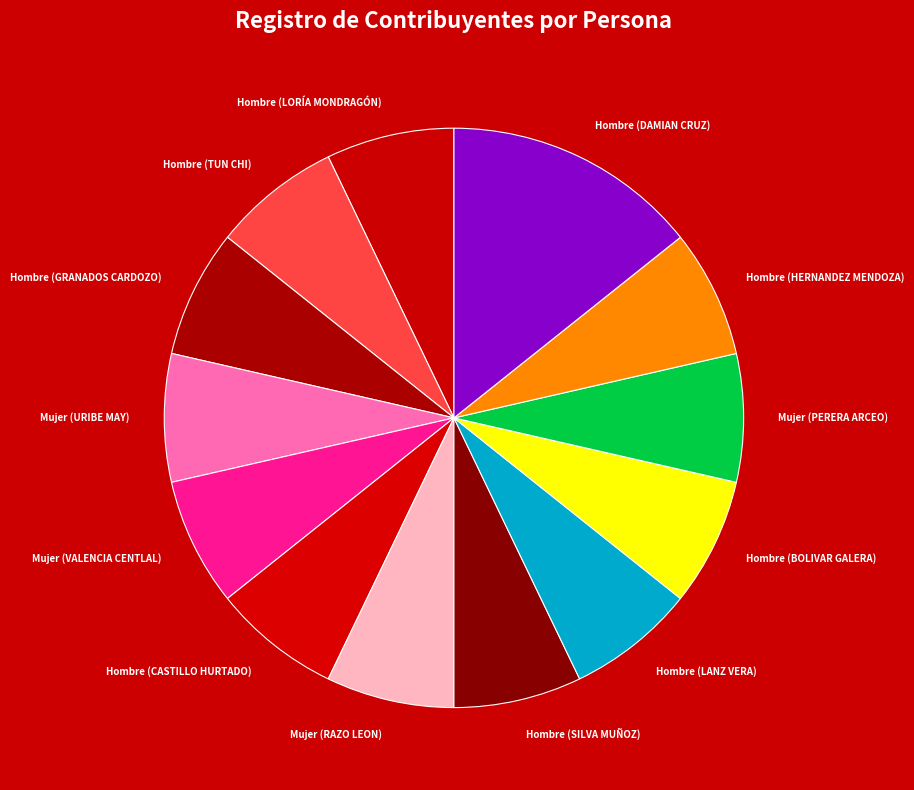

Is it true that Mujer (PERERA ARCEO) is 7% of the pie?

True